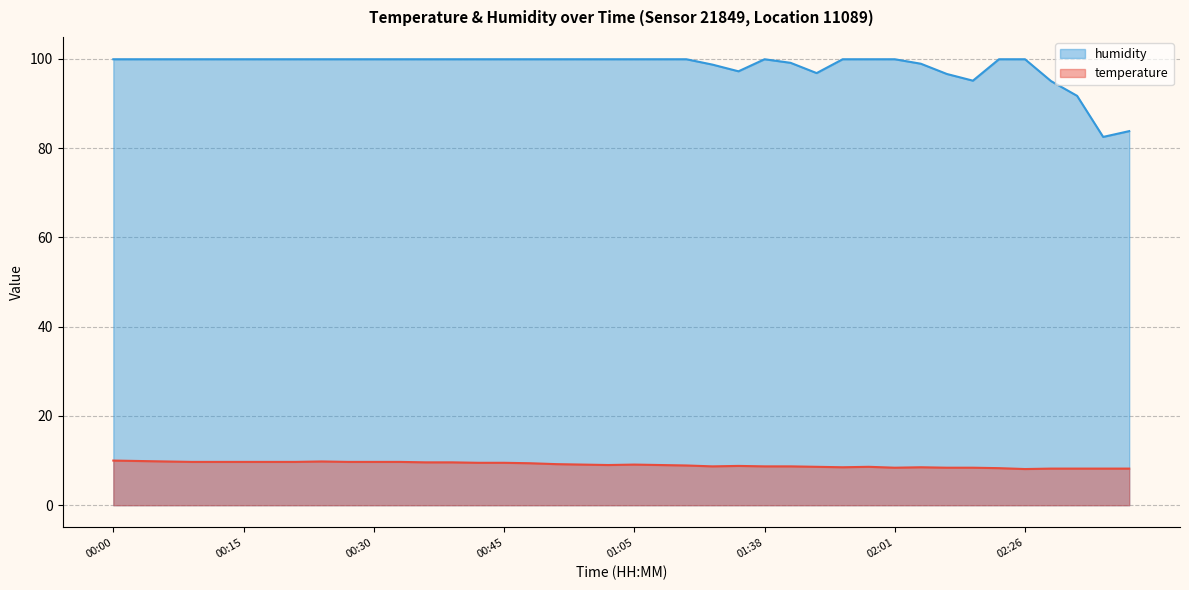

How many interior local valleys does the temperature series have?

5